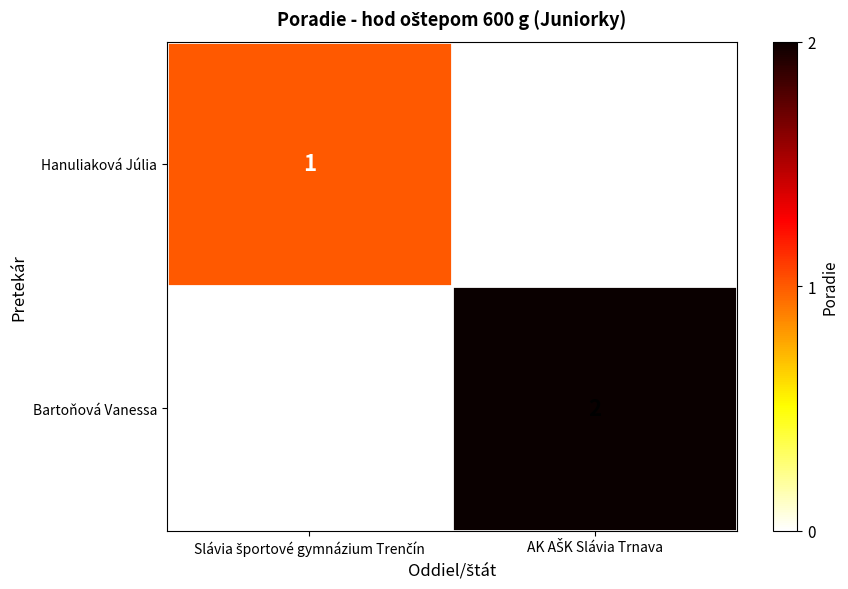

Rank the categories by Bartoňová Vanessa value from highest to lowest.

Slávia športové gymnázium Trenčín, AK AŠK Slávia Trnava